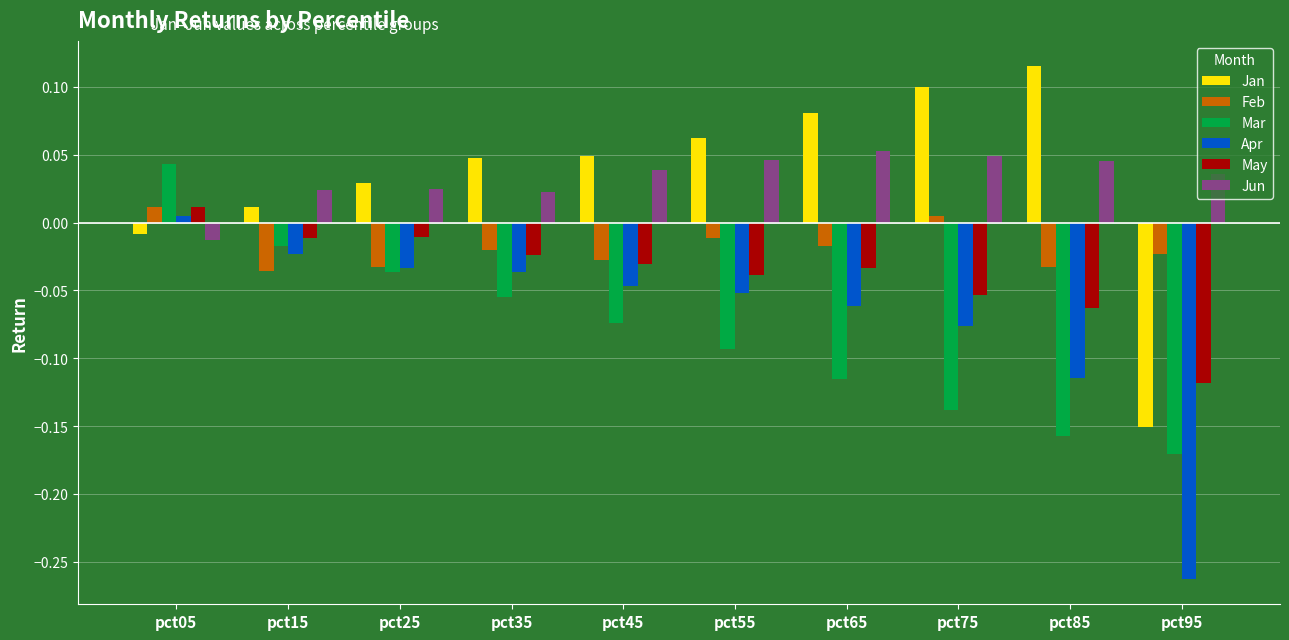

Are the bars grouped side by side (vs. stacked)?

Yes